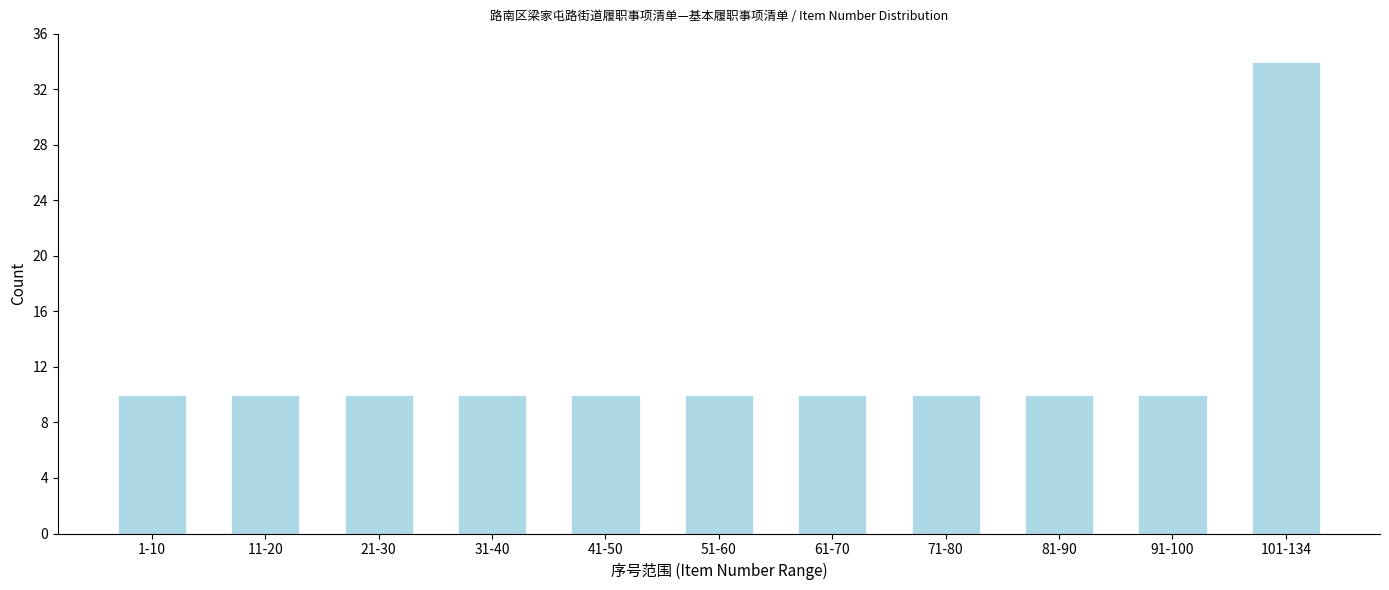

Reading left to right, transcribe all the data shown in this chart.

10	10	10	10	10	10	10	10	10	10	34